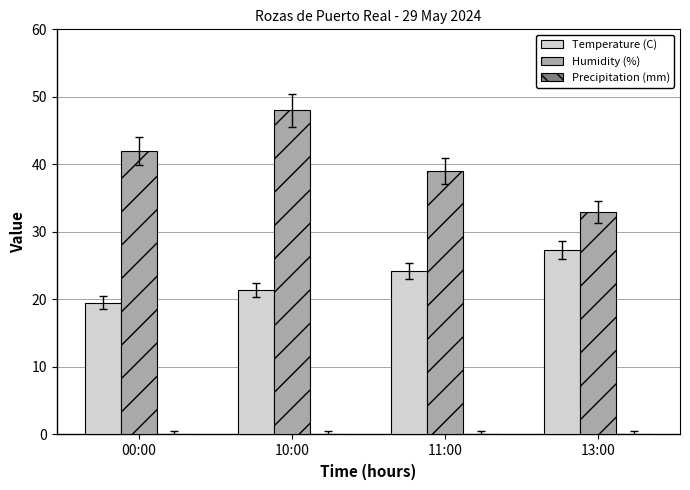

The Temperature (C) series shows 34.7 at 10:00. True or false?

False